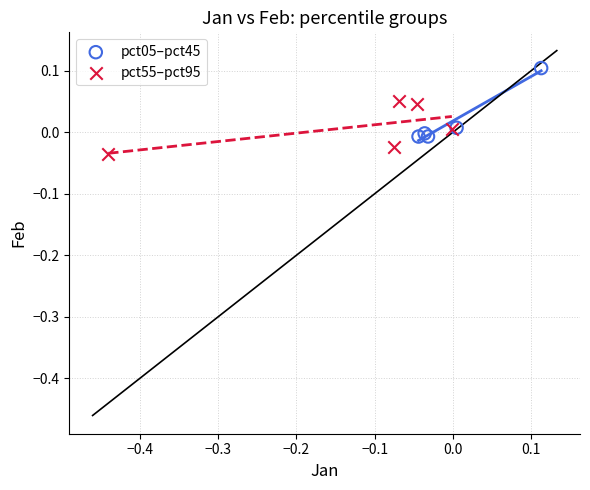

Which series reaches the maximum Y coordinate?

pct05–pct45